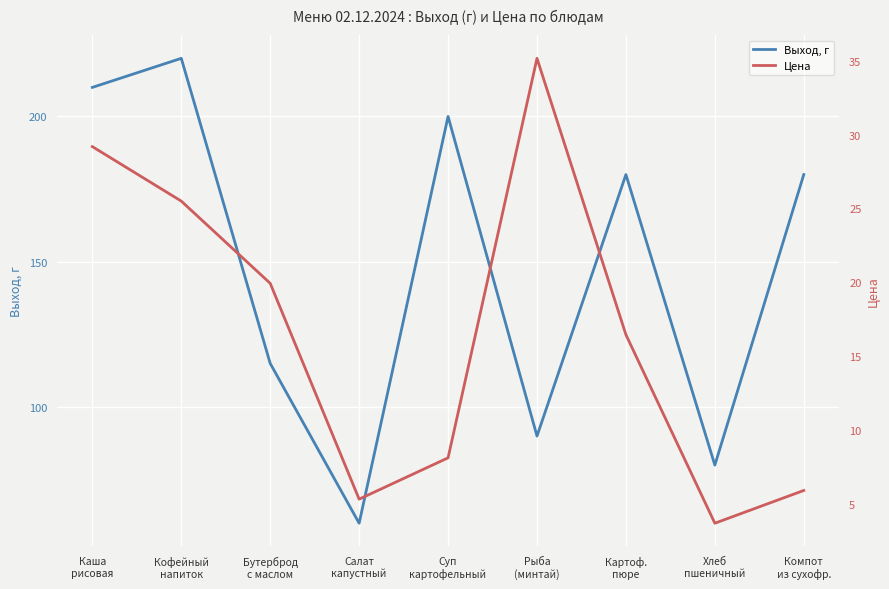

What is the sum of the Выход, г values at Каша
рисовая and Суп
картофельный?

410